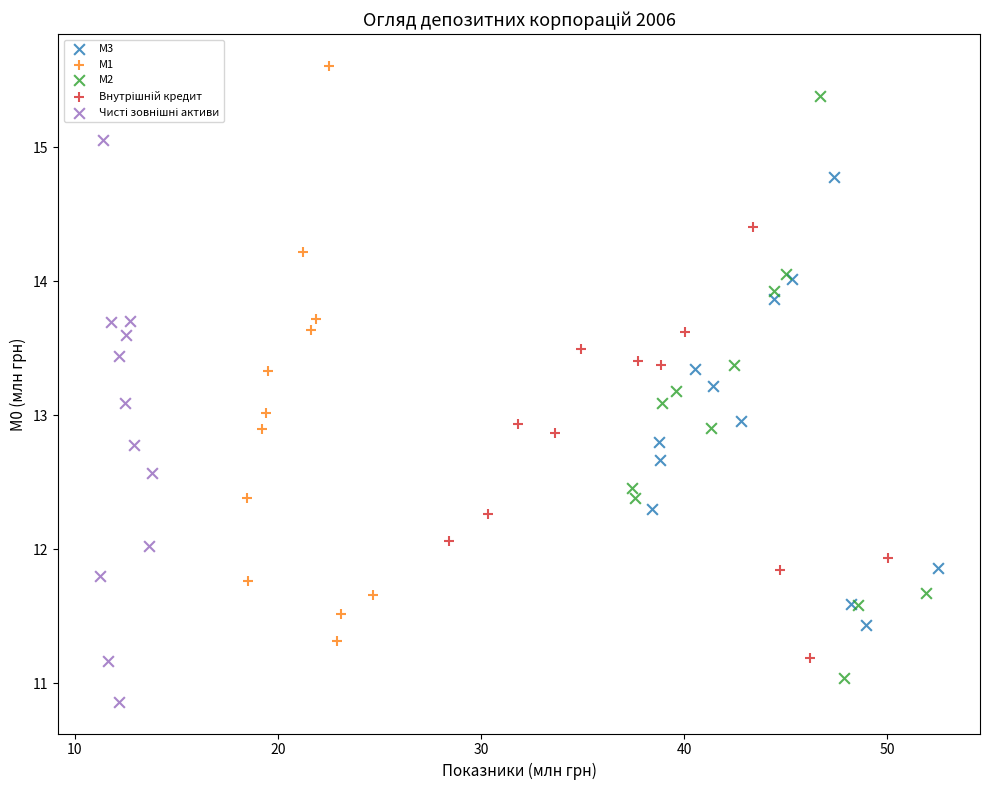

Which series has the largest Y range (max minus min)?

М2